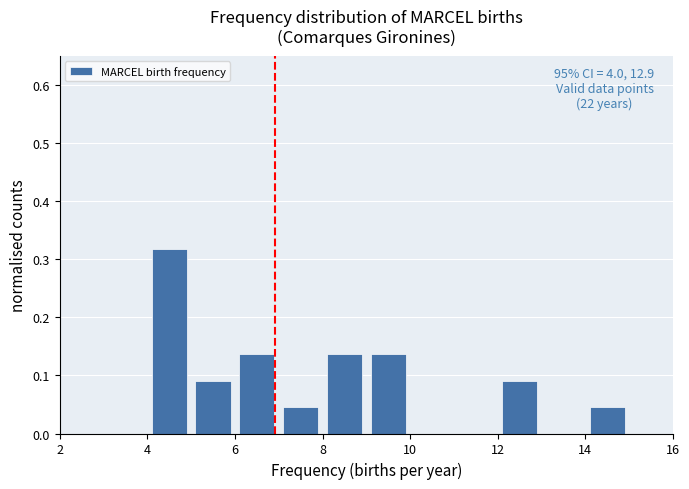

Over which range of the x-axis is the bar tallest?

4 to 5